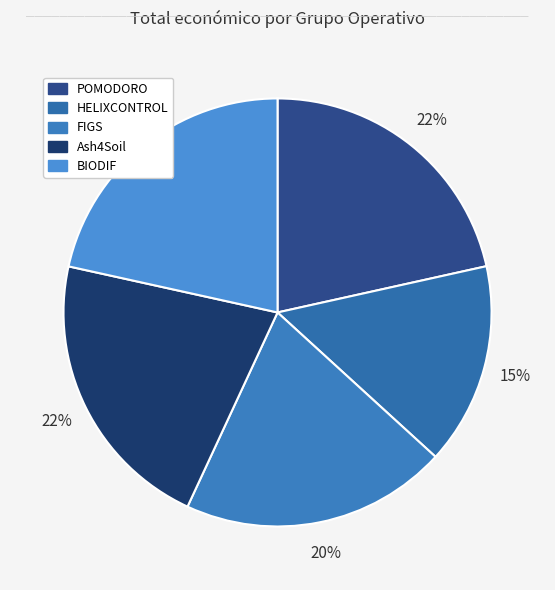

Count the number of slices in the pie.

5